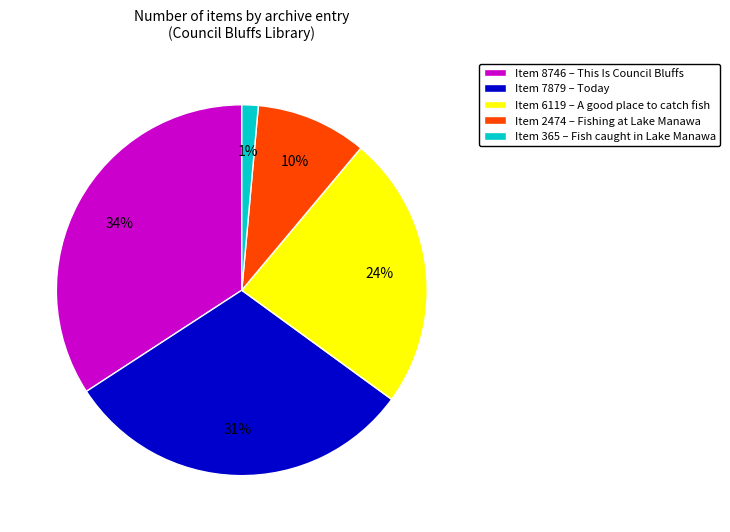

Rank the categories by value from lowest to highest.

Item 365 – Fish caught in Lake Manawa, Item 2474 – Fishing at Lake Manawa, Item 6119 – A good place to catch fish, Item 7879 – Today, Item 8746 – This Is Council Bluffs